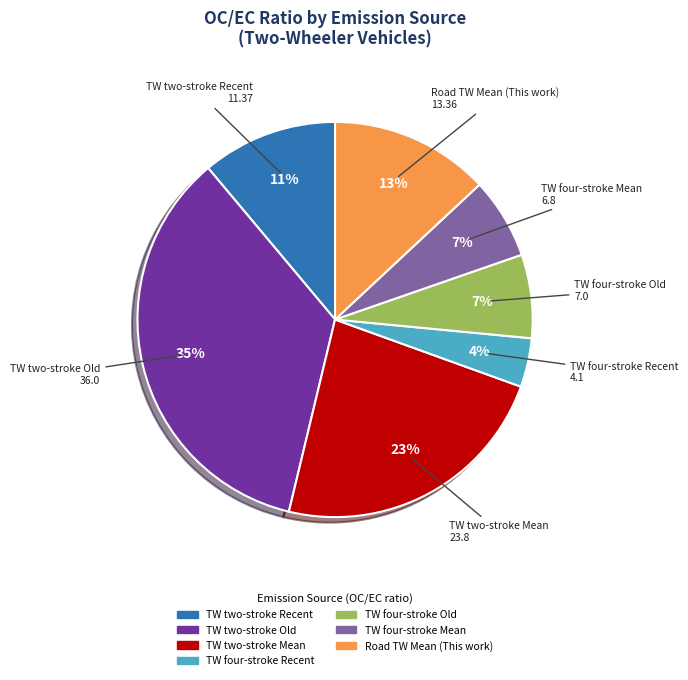

What percentage is the TW four-stroke Mean slice, to the nearest percent?

7%